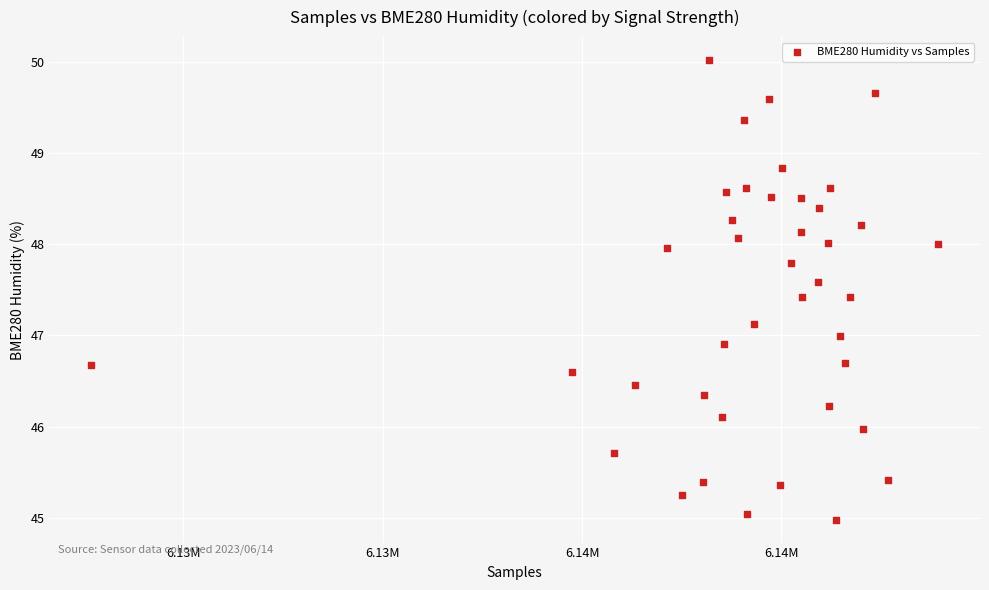

What is the range of Y values (max minus min)?

5.0